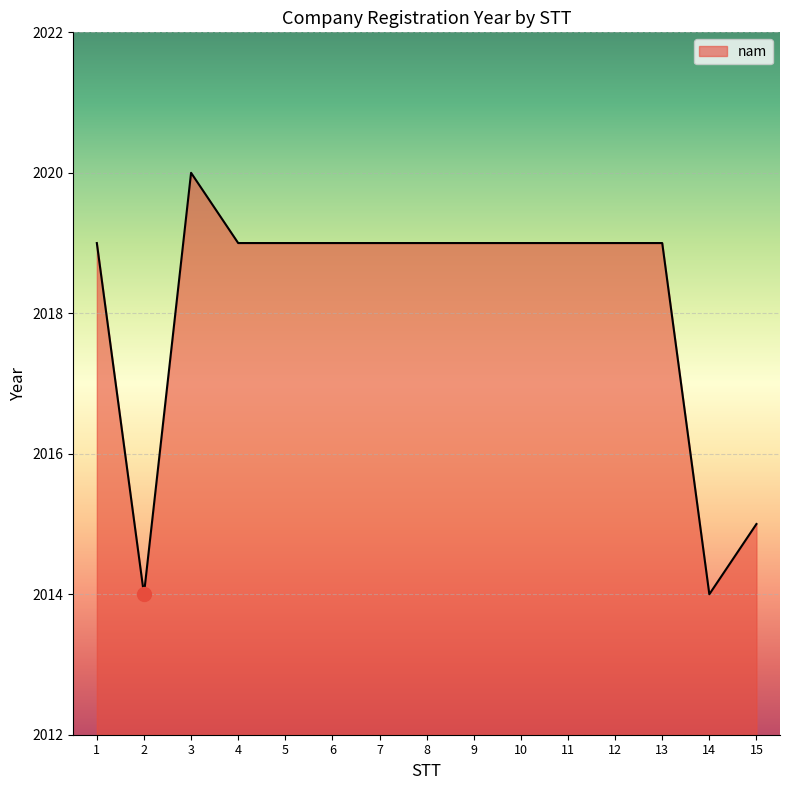

Count the values in the range 2019 to 2020.

12